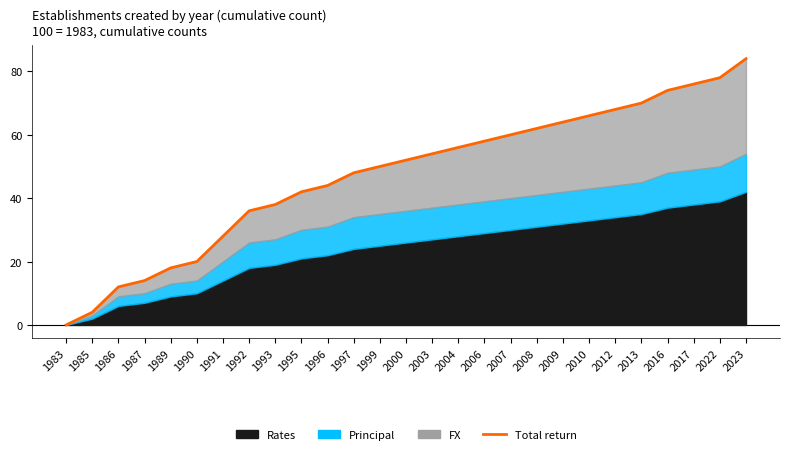

At which label does the data first exceed 52?

2003